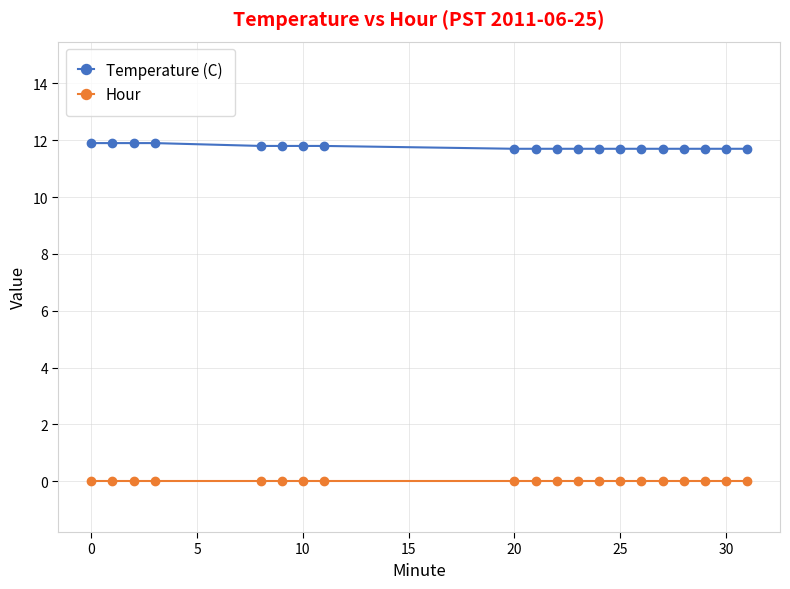

List the series in order of their peak value, highest first.

Temperature (C), Hour